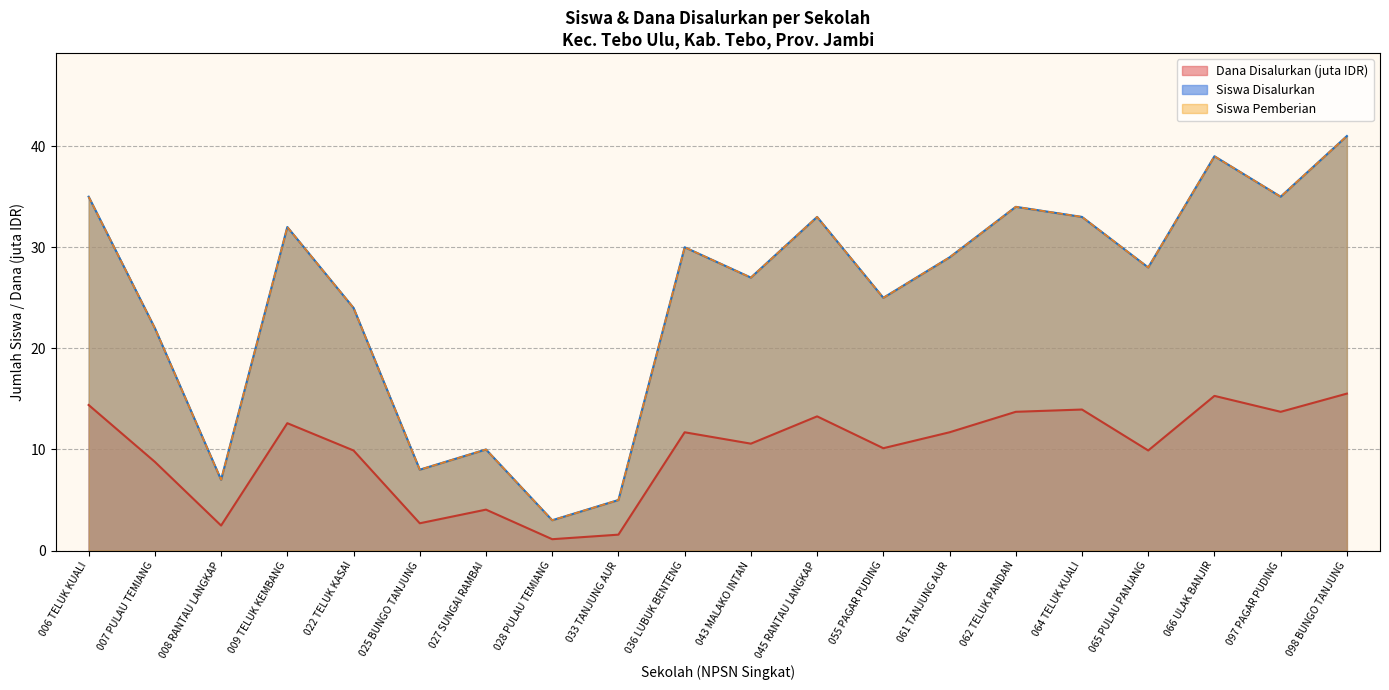

True or false: Siswa Disalurkan has a value of 2.0 at 028 PULAU TEMIANG.

False